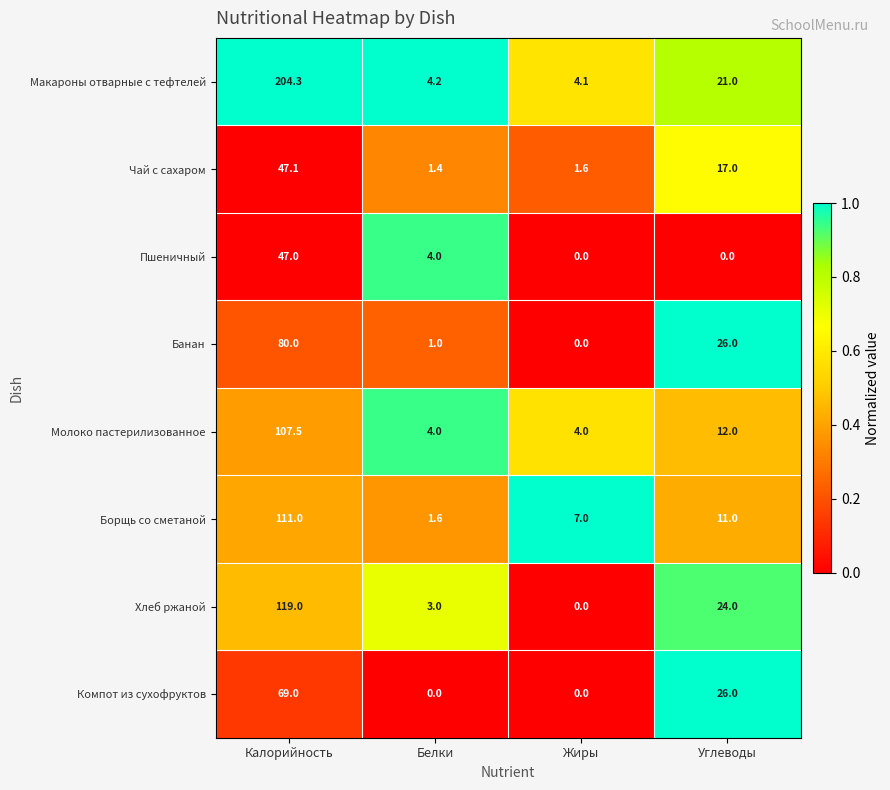

Which series changed the most between Белки and Углеводы?

Компот из сухофруктов